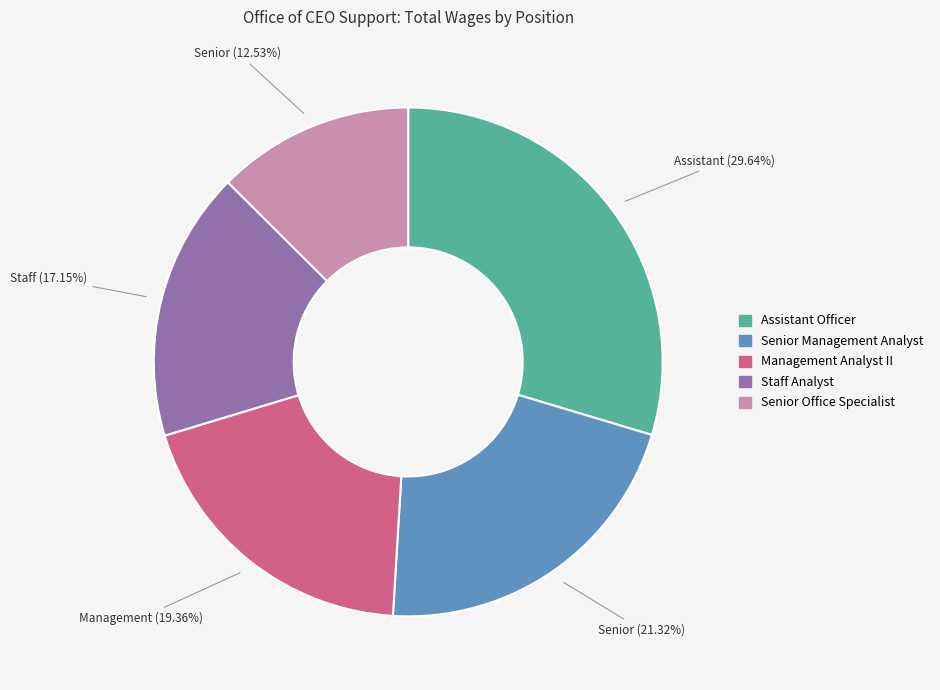

Is there any slice that represents more than half of the pie?

No